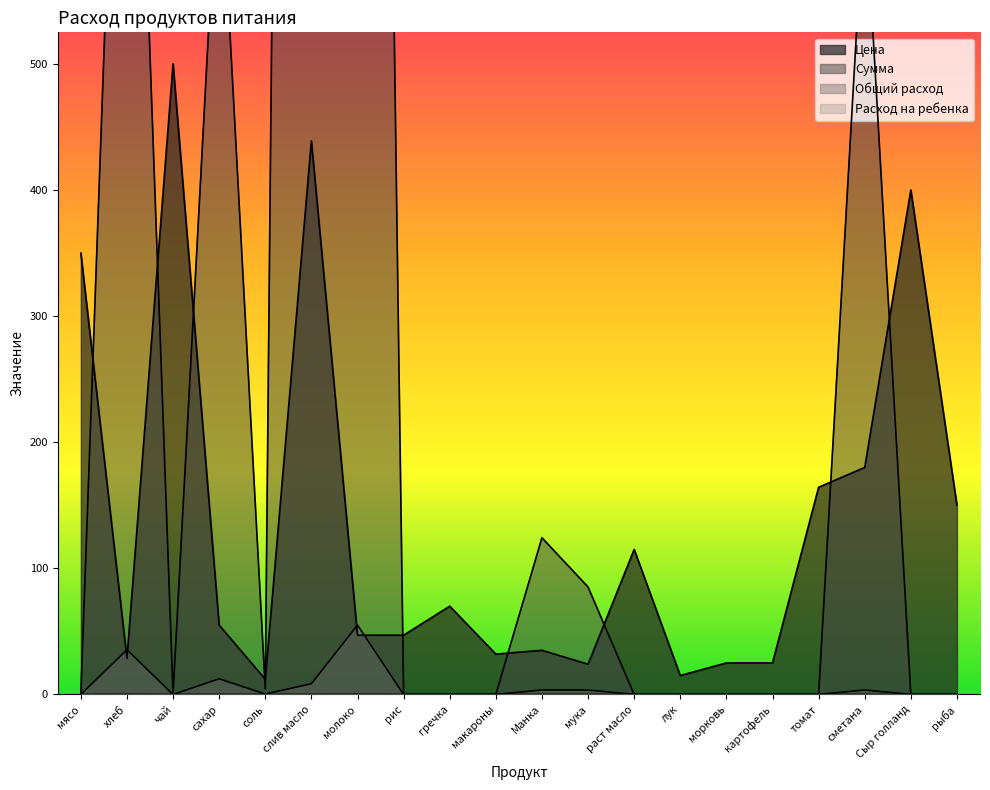

At which category is the sum across all series the highest?

слив масло